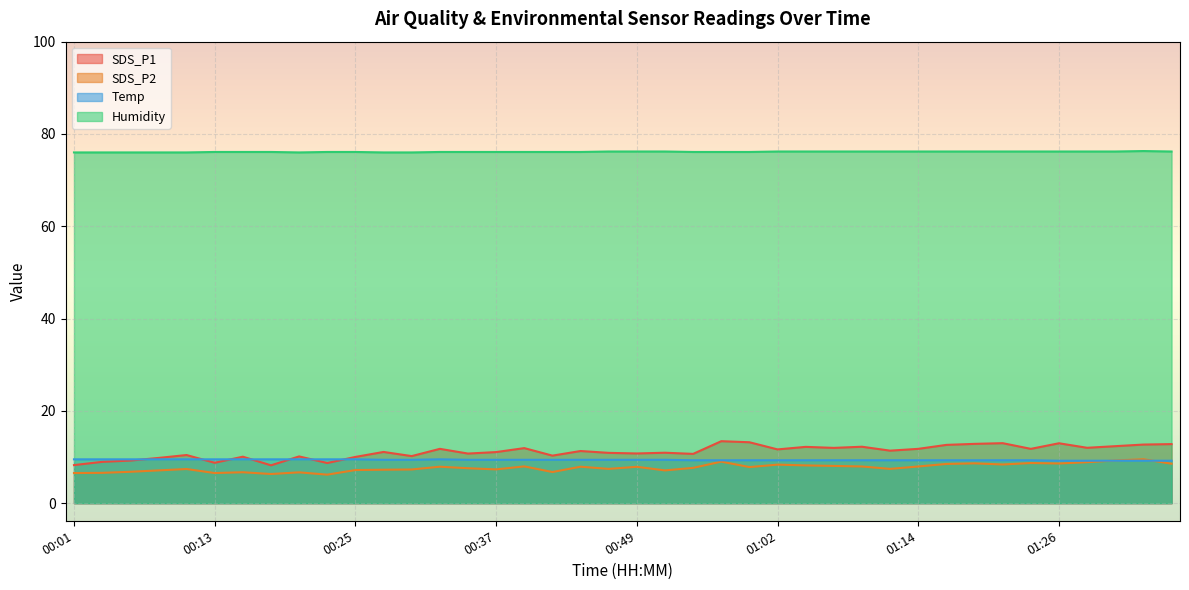

True or false: SDS_P2 and SDS_P1 intersect in this chart.

False